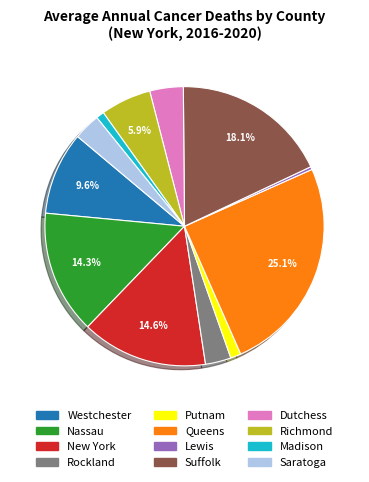

Count the number of slices in the pie.

12